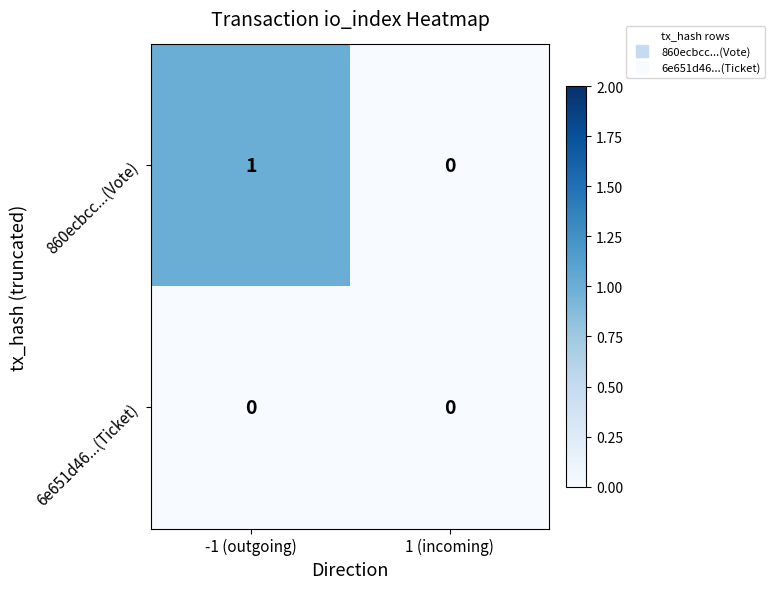

Which series has the largest total across all categories?

860ecbcc...(Vote)